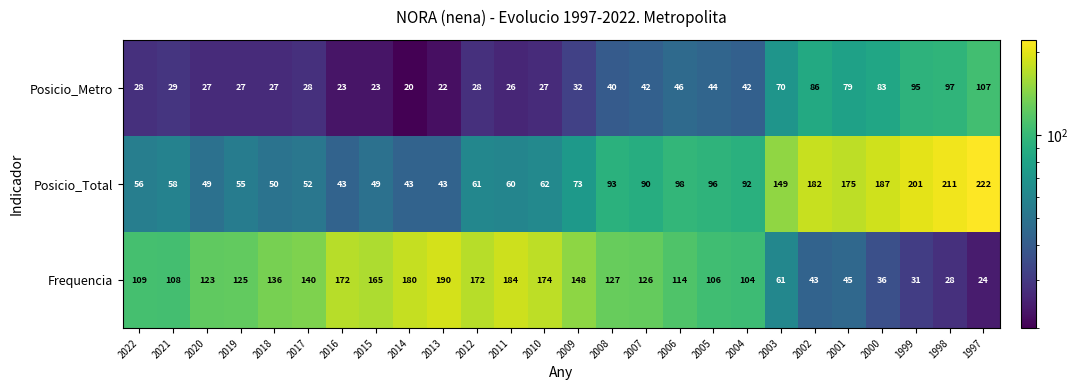

What is the difference between the highest and lowest values at 2000?

151